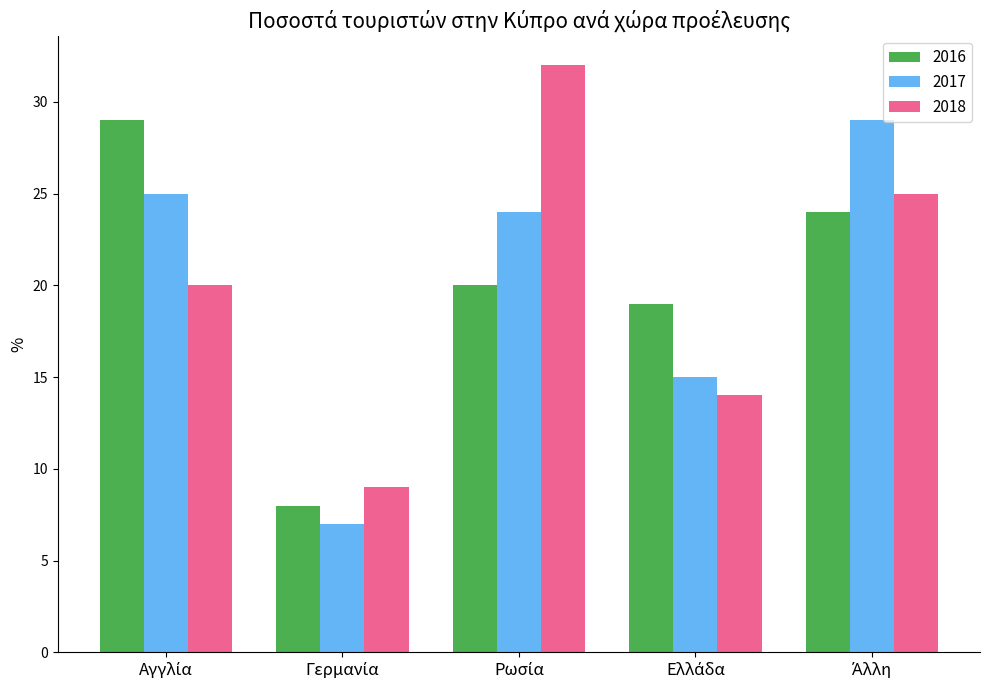

How many distinct data groups are displayed?

3